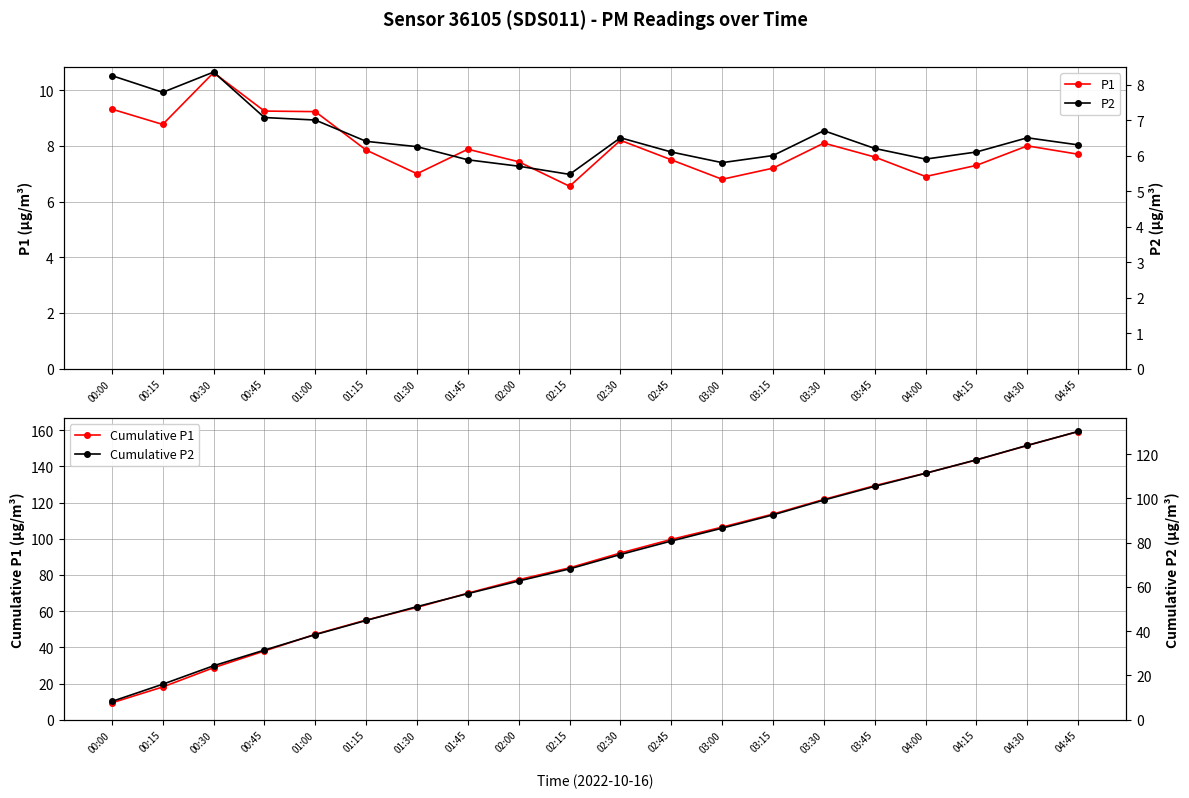

How many lines are shown in the chart?

4